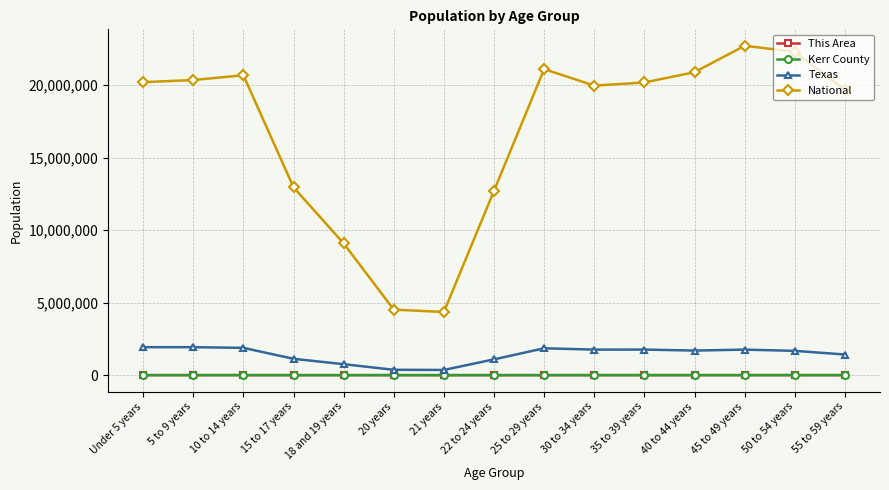

Which series has the largest range (max minus min)?

National